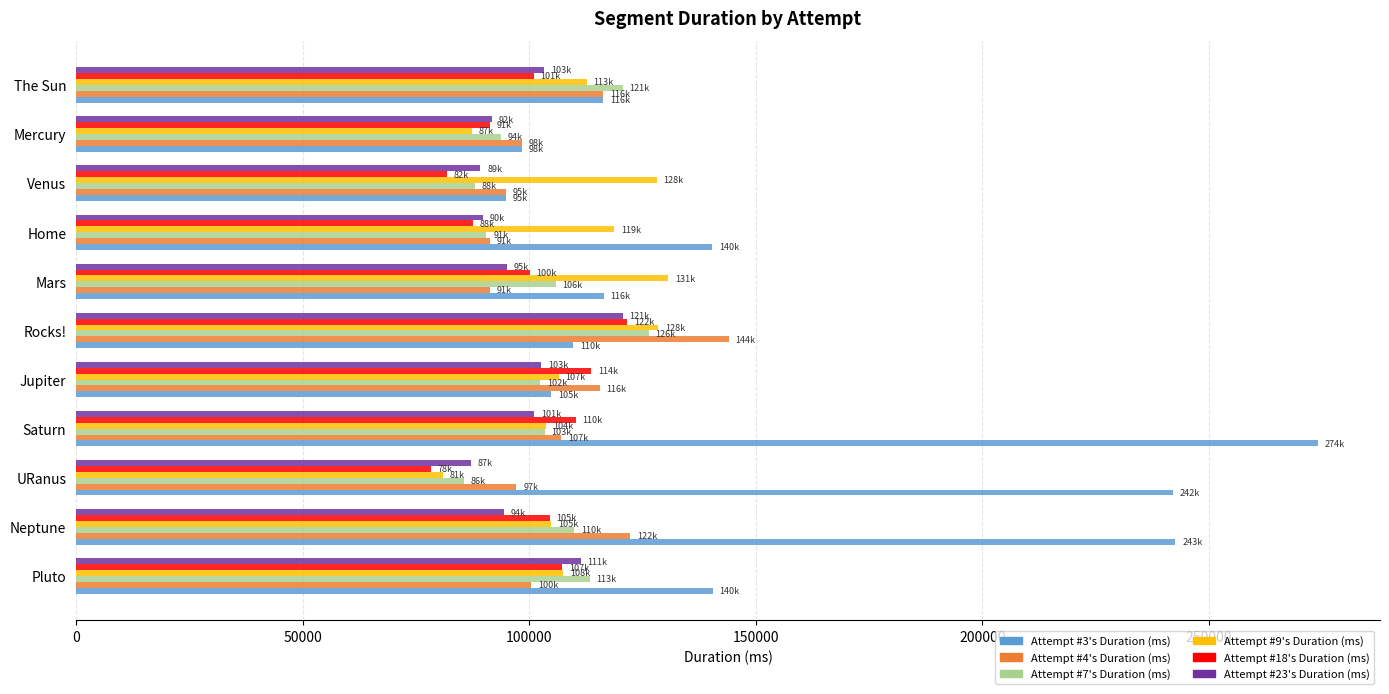

Which series changed the most between Venus and Mercury?

Attempt #9's Duration (ms)